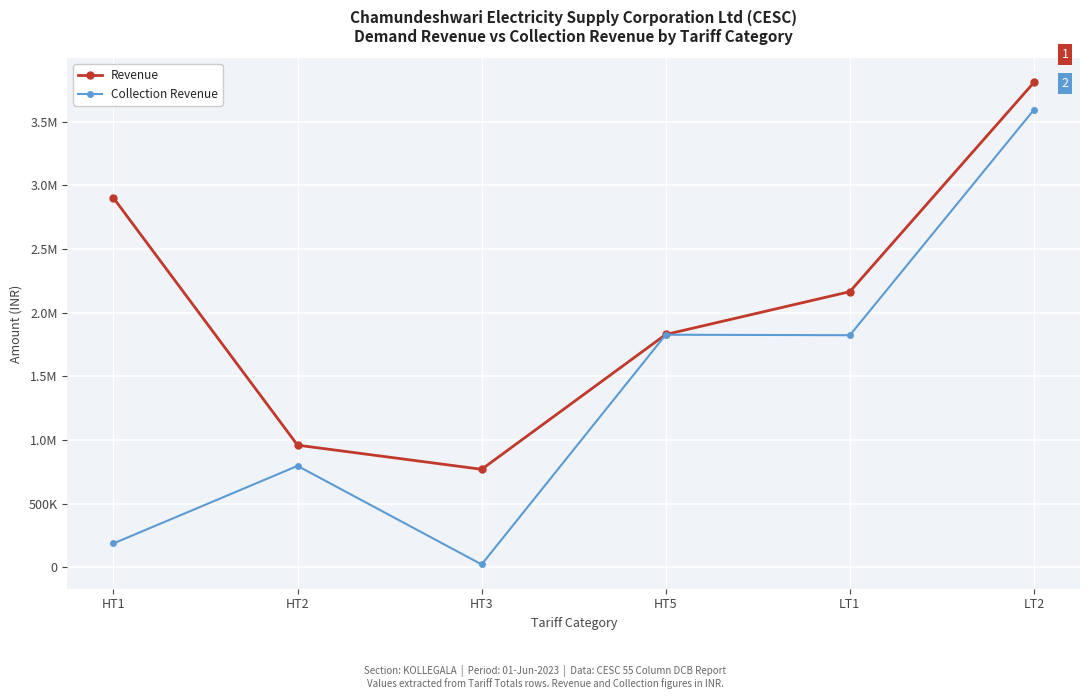

What are all the series names shown in the legend?

Revenue, Collection Revenue